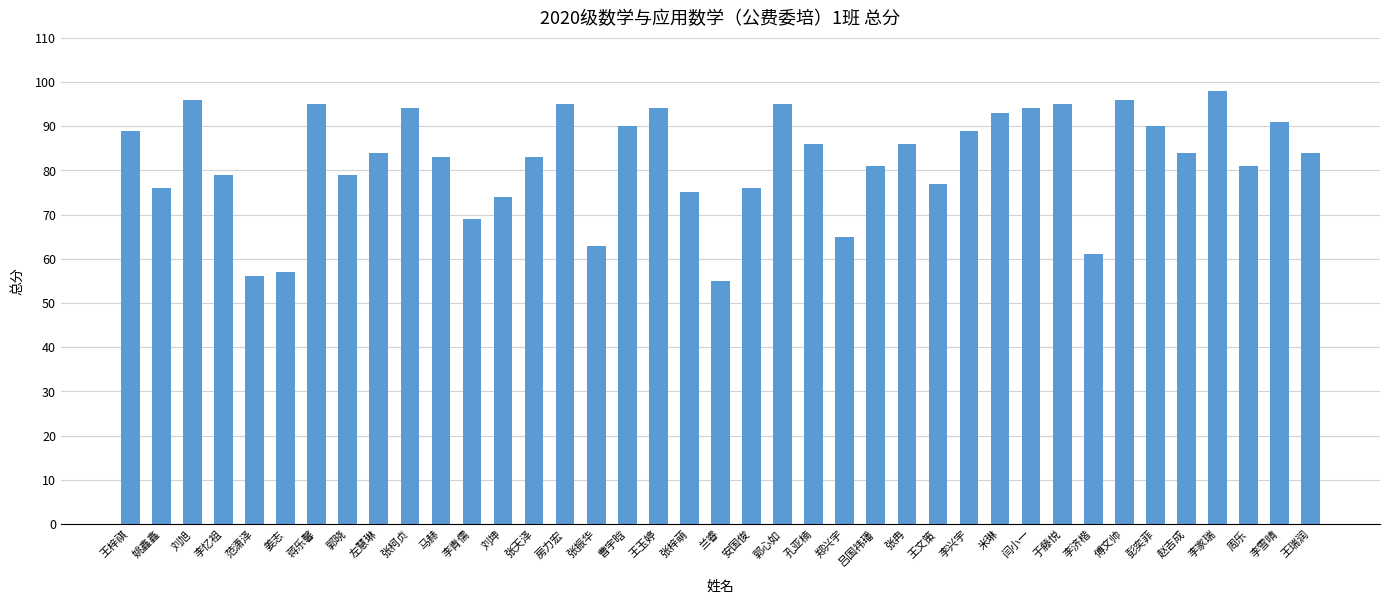

What is the change in value from 郭心如 to 李家瑞?

+3